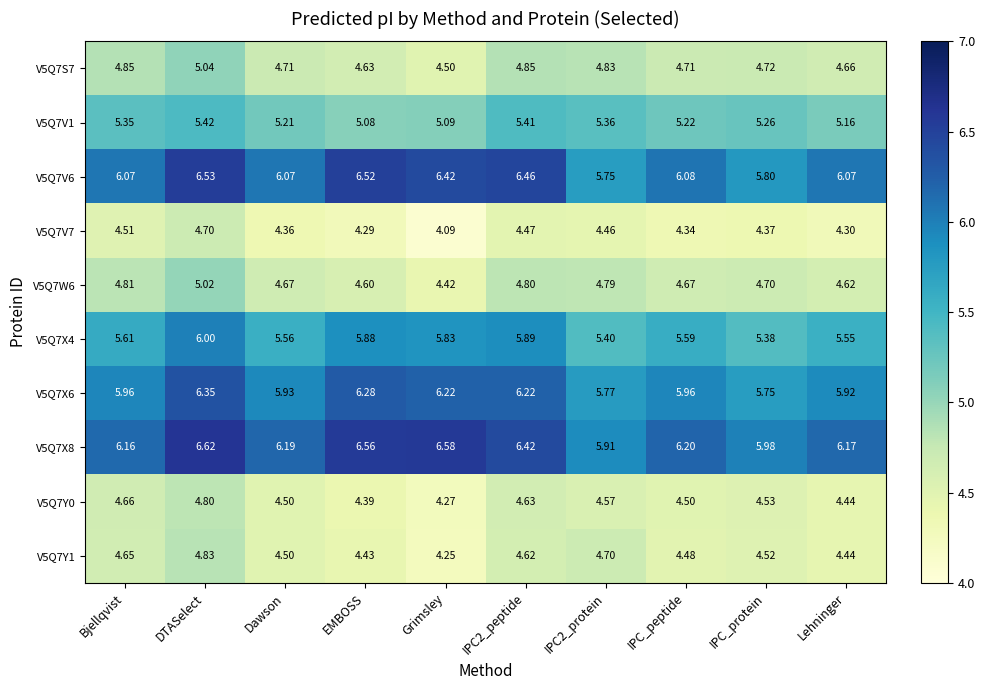

At which label does V5Q7X4 reach its minimum?

IPC_protein